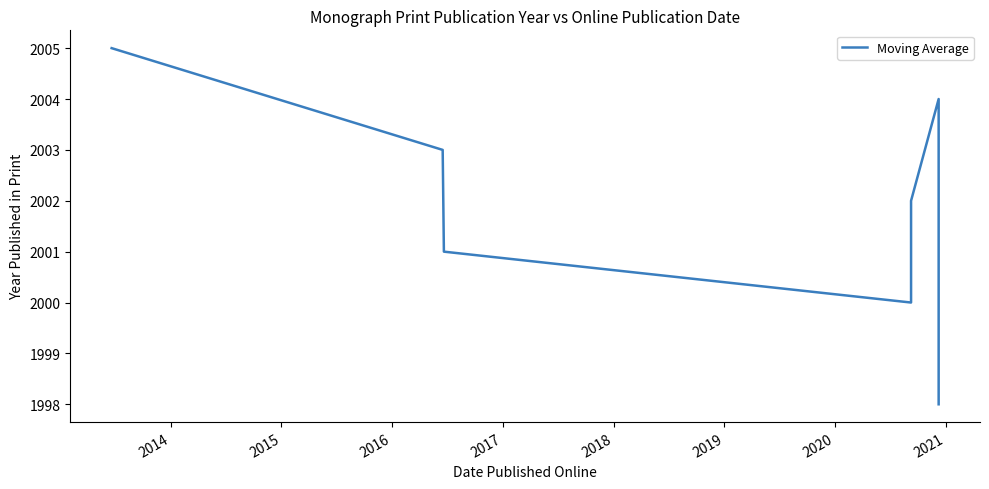

What is the value of the 5th point from the left?

2002